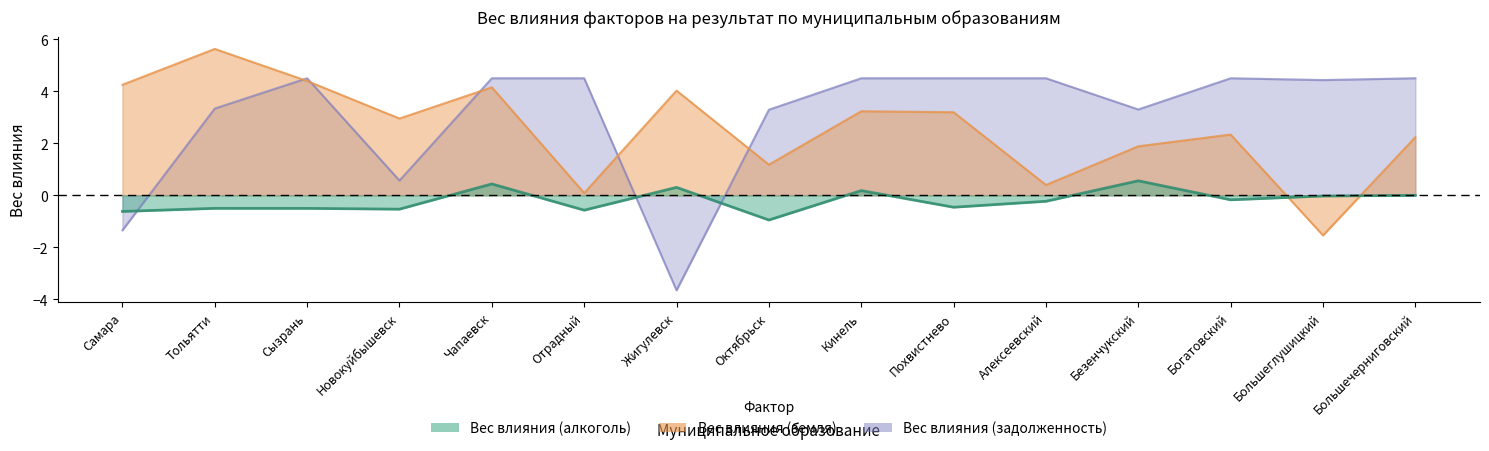

Rank the series at Алексеевский from lowest to highest value.

Вес влияния (алкоголь), Вес влияния (земля), Вес влияния (задолженность)